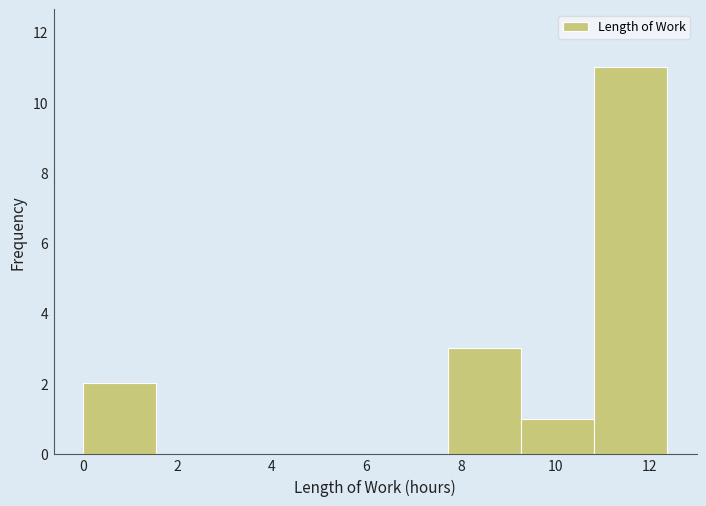

Reading left to right, list every bar in this chart as the range it spans on the x-axis followed by its height. Neither the bar edges nor the heights are printed on the chart, so give them approximately, as read against the axes.

0.0 to 1.6: 2
1.6 to 3.0: 0
3.0 to 4.6: 0
4.6 to 6.2: 0
6.2 to 7.8: 0
7.8 to 9.2: 3
9.2 to 10.8: 1
10.8 to 12.4: 11